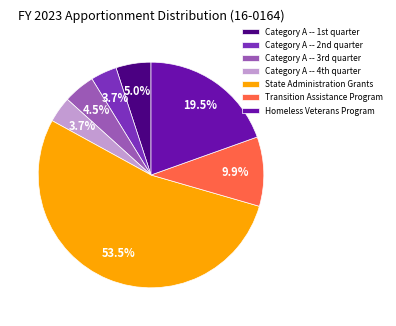

Which slice is the largest?

State Administration Grants